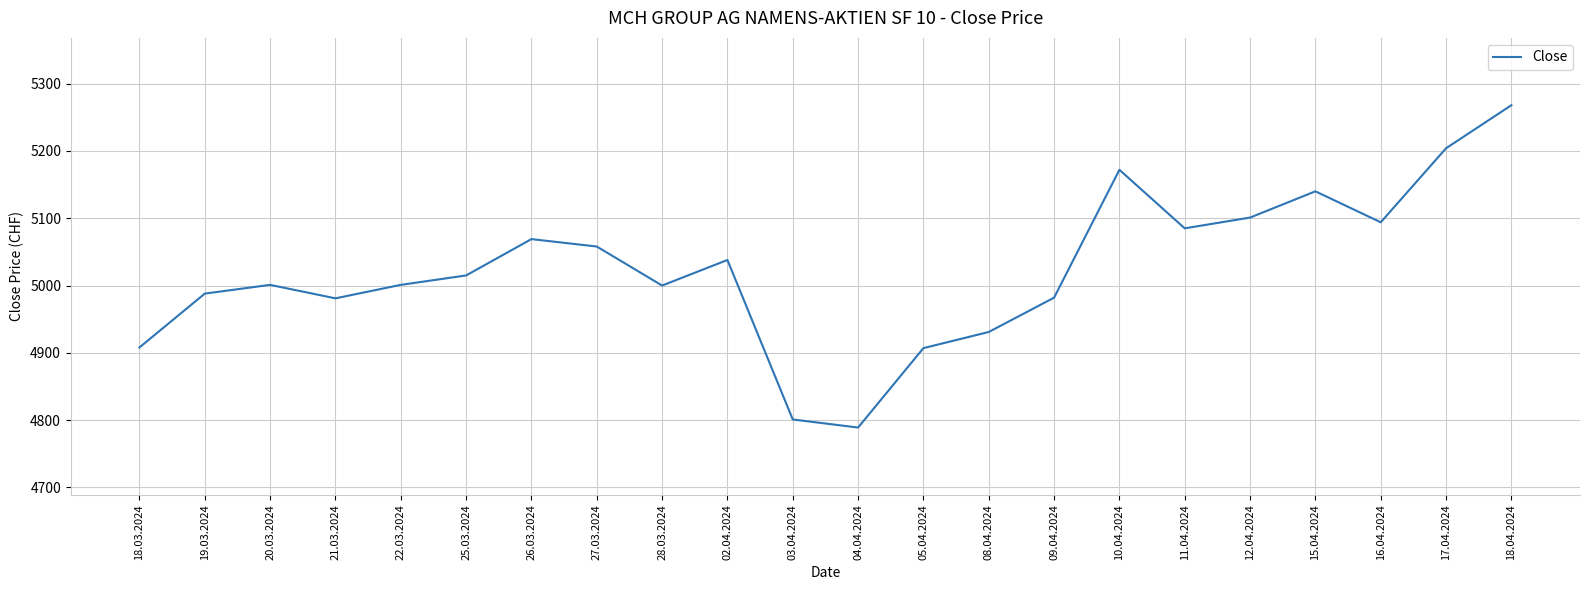

What is the difference between the values at 08.04.2024 and 10.04.2024?

241